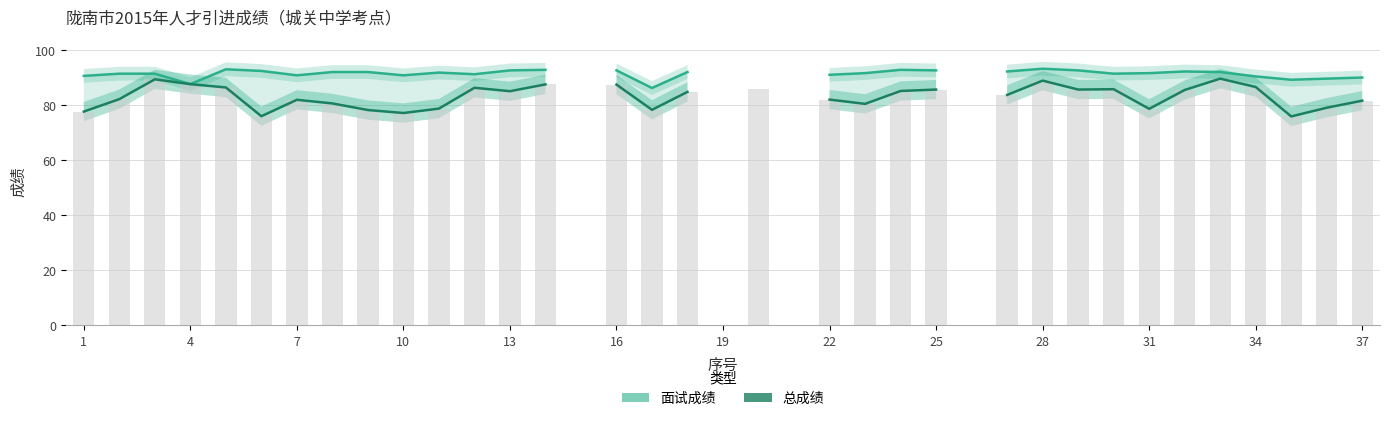

At 25, list the series in order from smallest to largest.

总成绩, 面试成绩